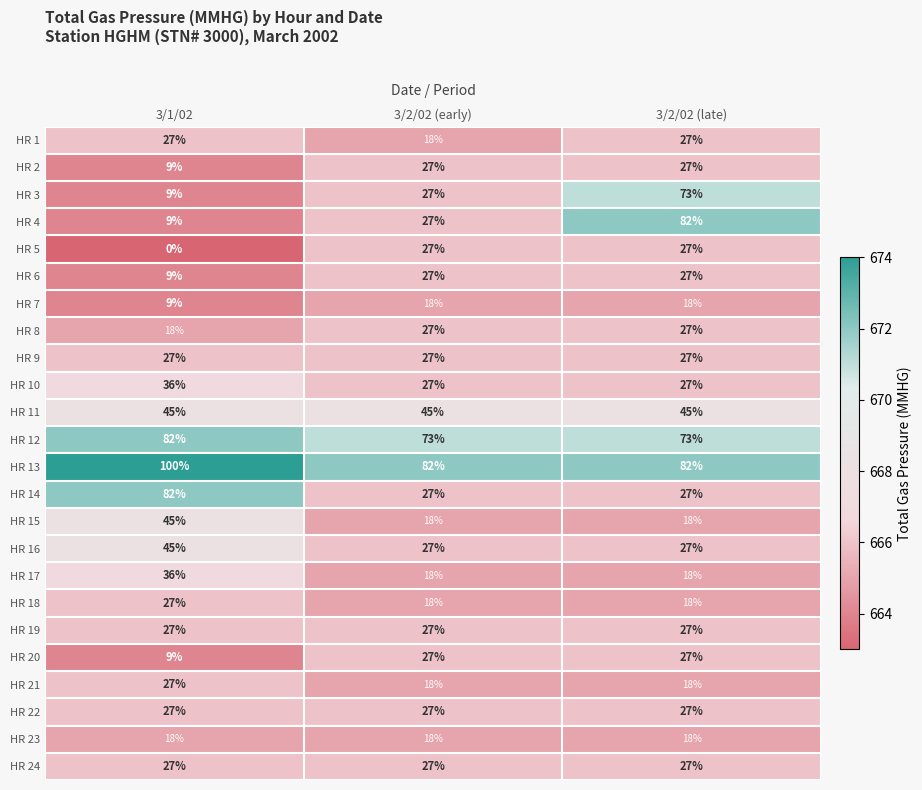

The HR 17 series shows 15 at 3/1/02. True or false?

False